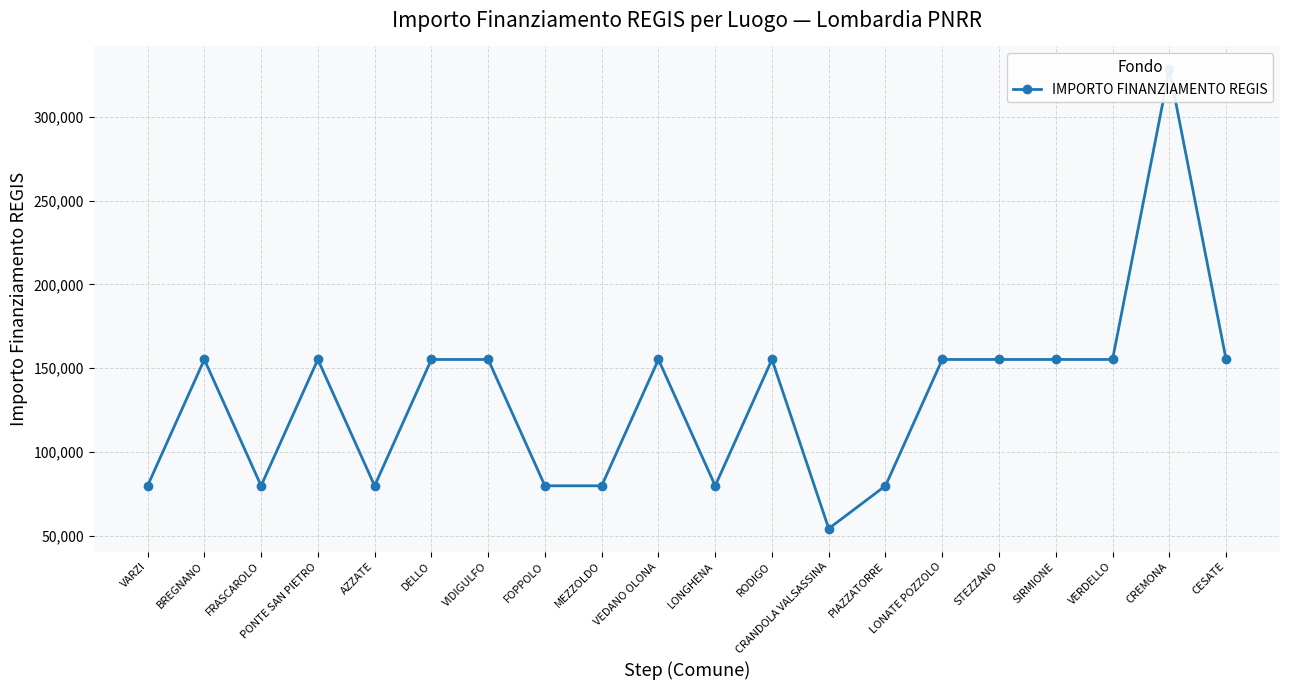

How many points are higher than both their immediate neighbors (excluding endpoints)?

5